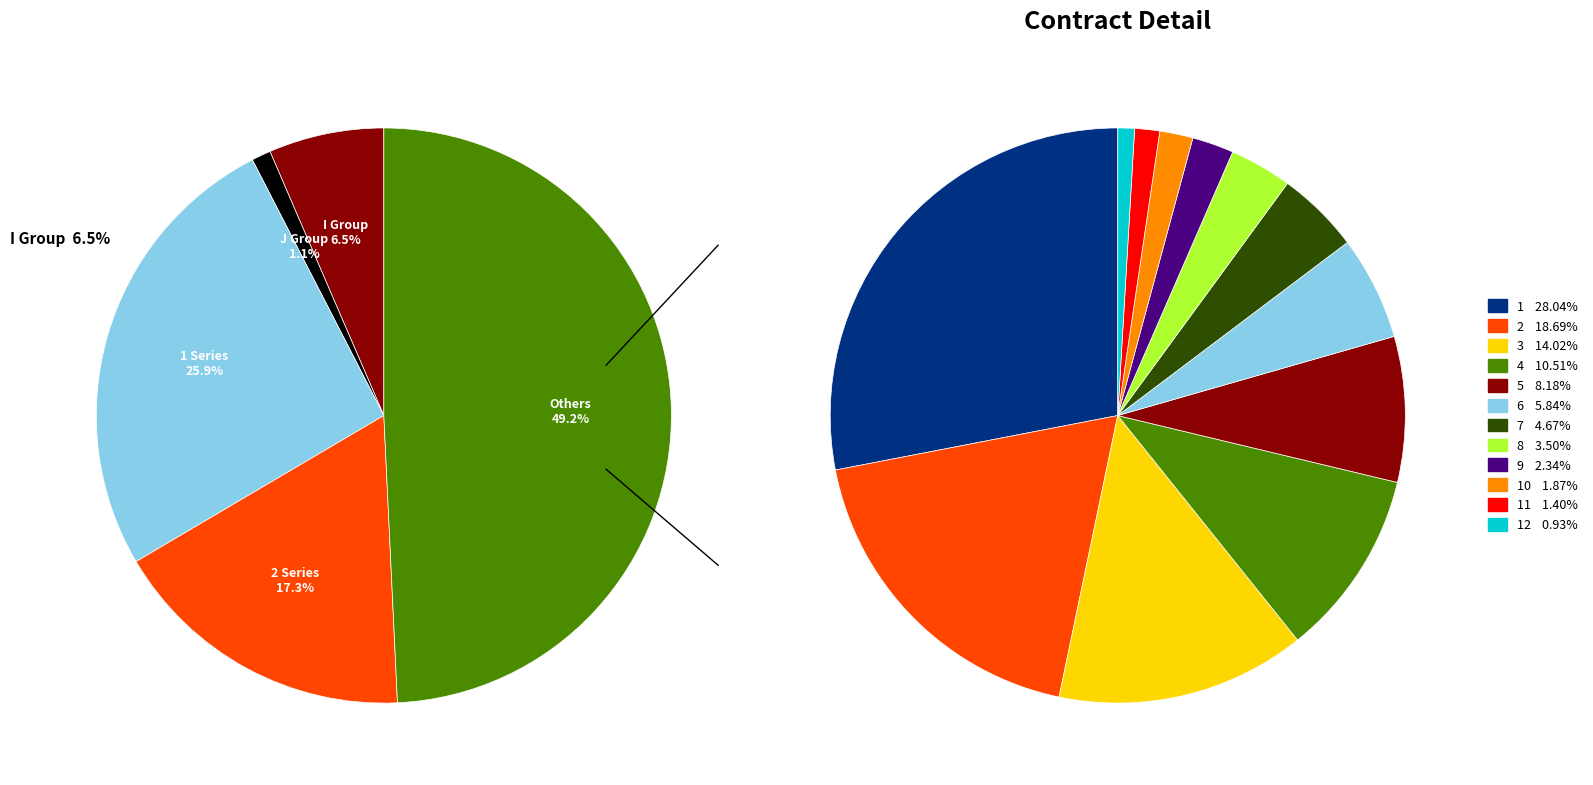

Which slice is the smallest?

12